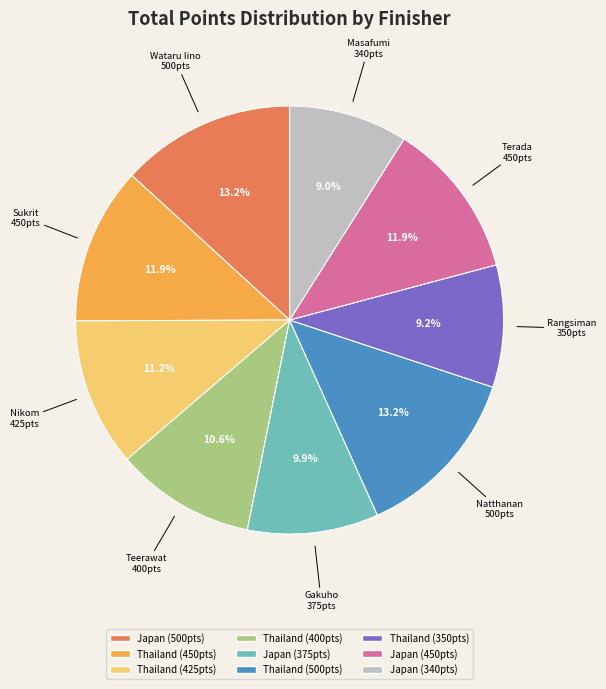

Does any single category account for the majority?

No